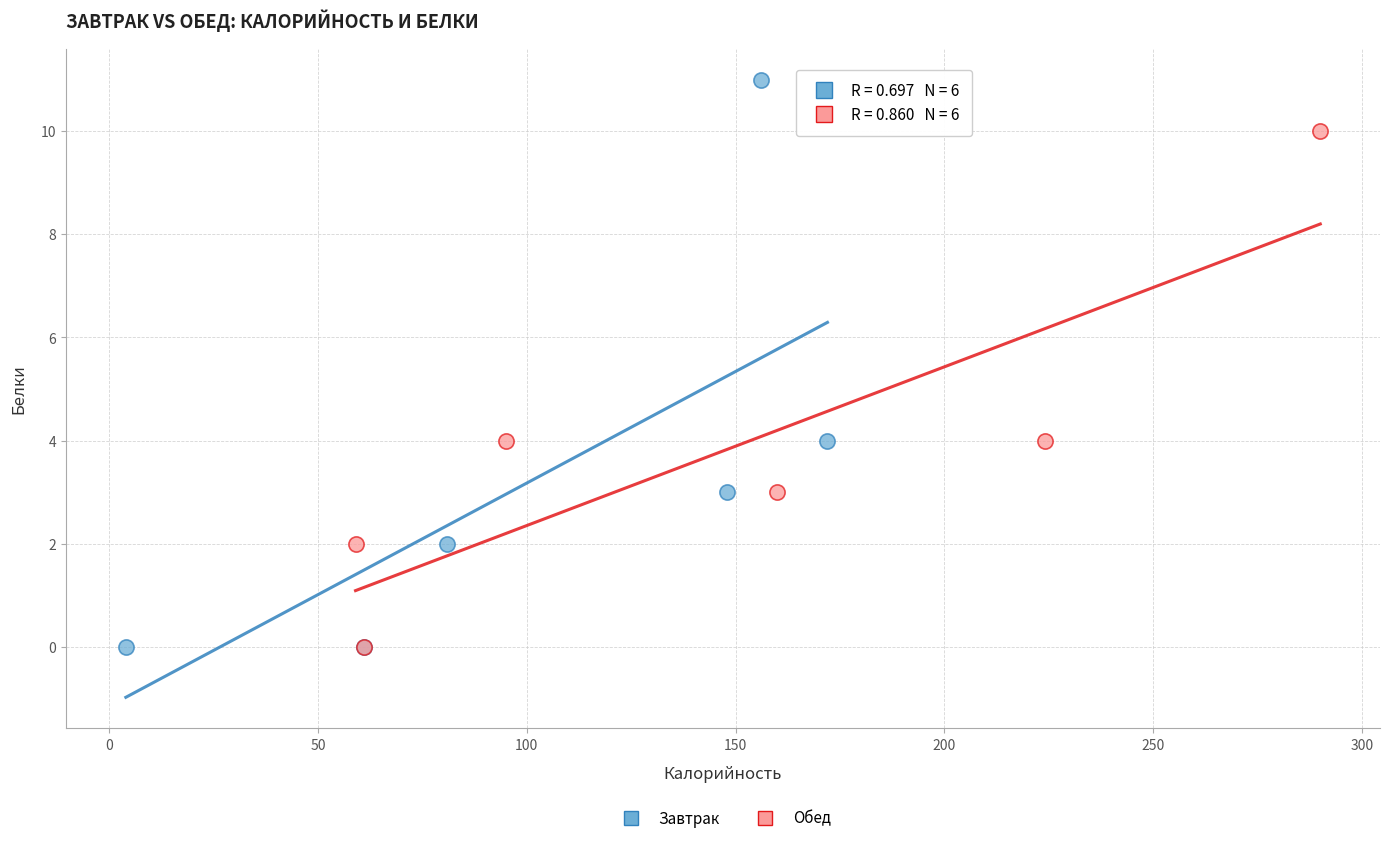

Which series contains the highest Y value?

Завтрак